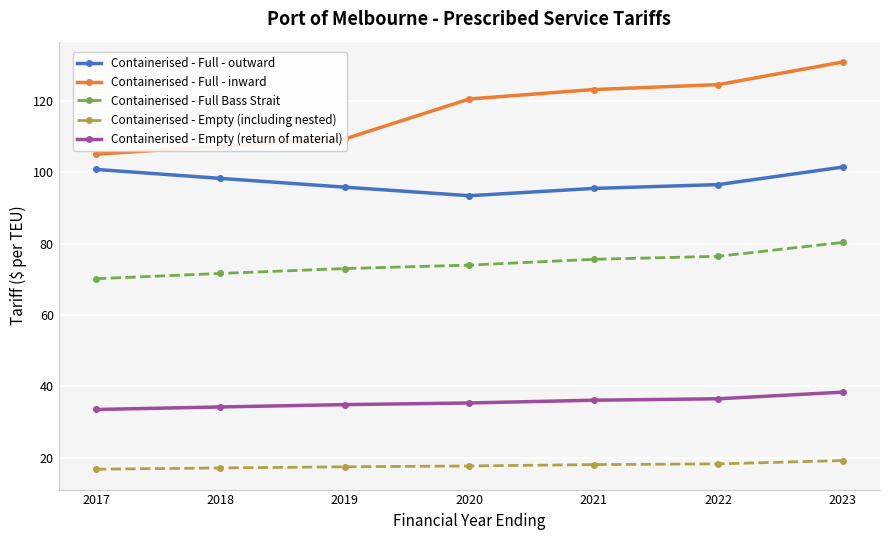

How many interior local valleys does the Containerised - Full - outward series have?

1